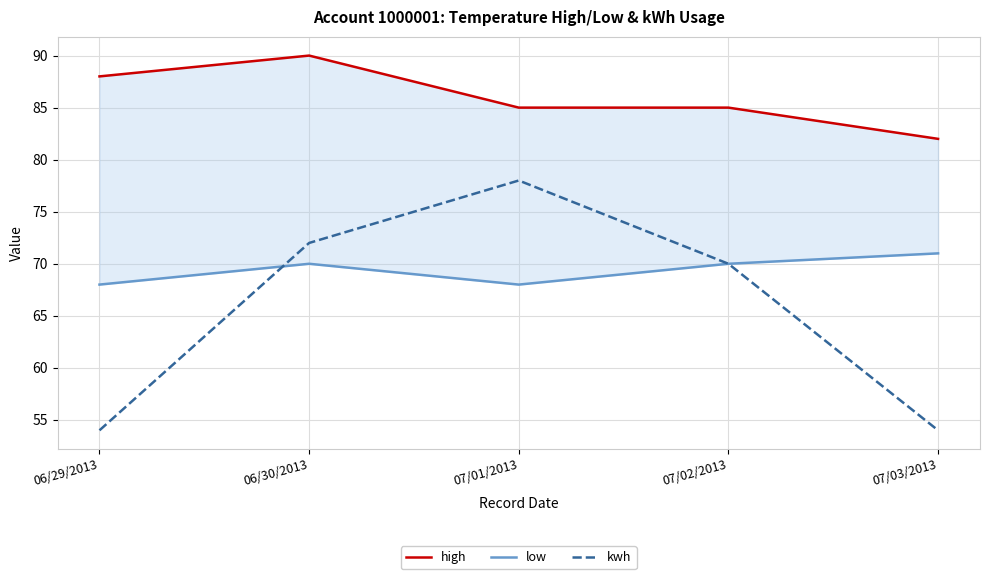

Where is low nearest to the value 69?

06/29/2013